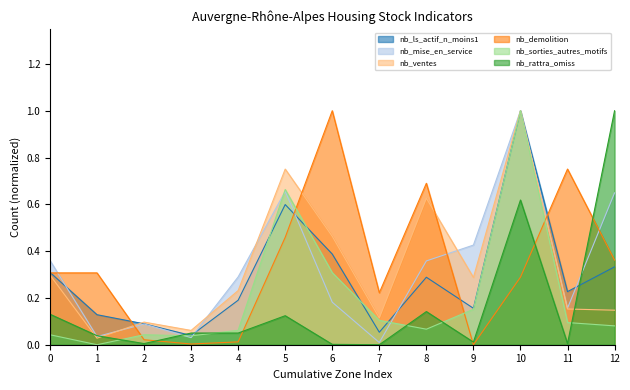

At which category is the sum across all series the highest?

10